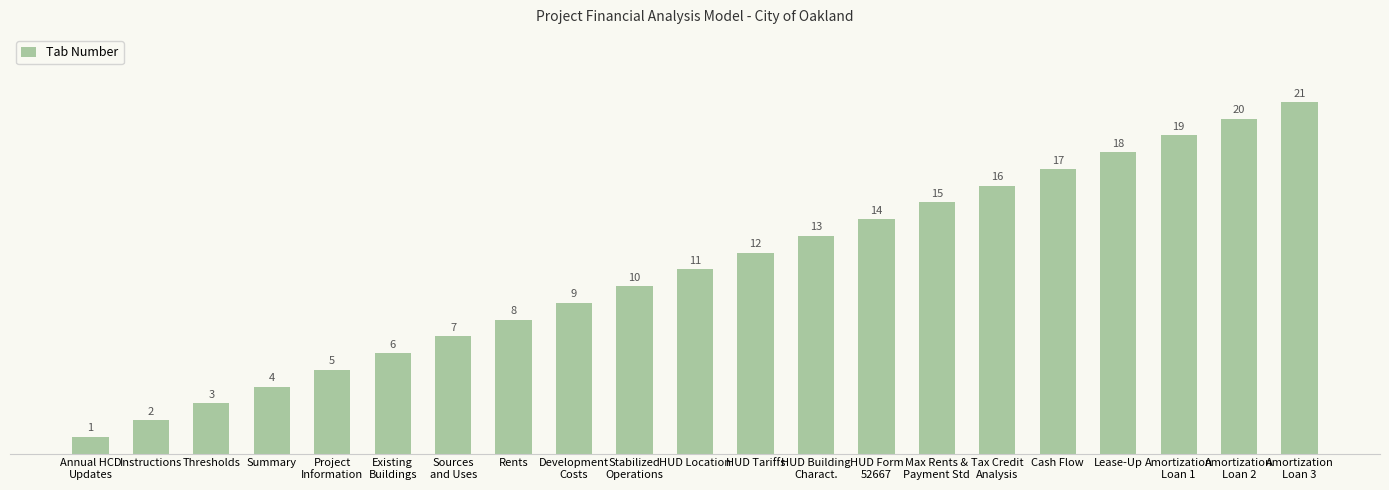

Rank the categories by value from lowest to highest.

Annual HCD
Updates, Instructions, Thresholds, Summary, Project
Information, Existing
Buildings, Sources
and Uses, Rents, Development
Costs, Stabilized
Operations, HUD Location, HUD Tariffs, HUD Building
Charact., HUD Form
52667, Max Rents &
Payment Std, Tax Credit
Analysis, Cash Flow, Lease-Up, Amortization
Loan 1, Amortization
Loan 2, Amortization
Loan 3